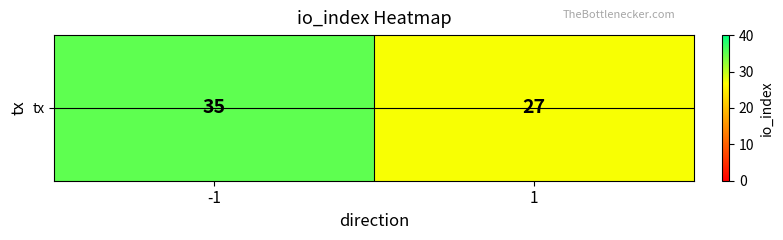

List the labels in order of value, largest first.

-1, 1